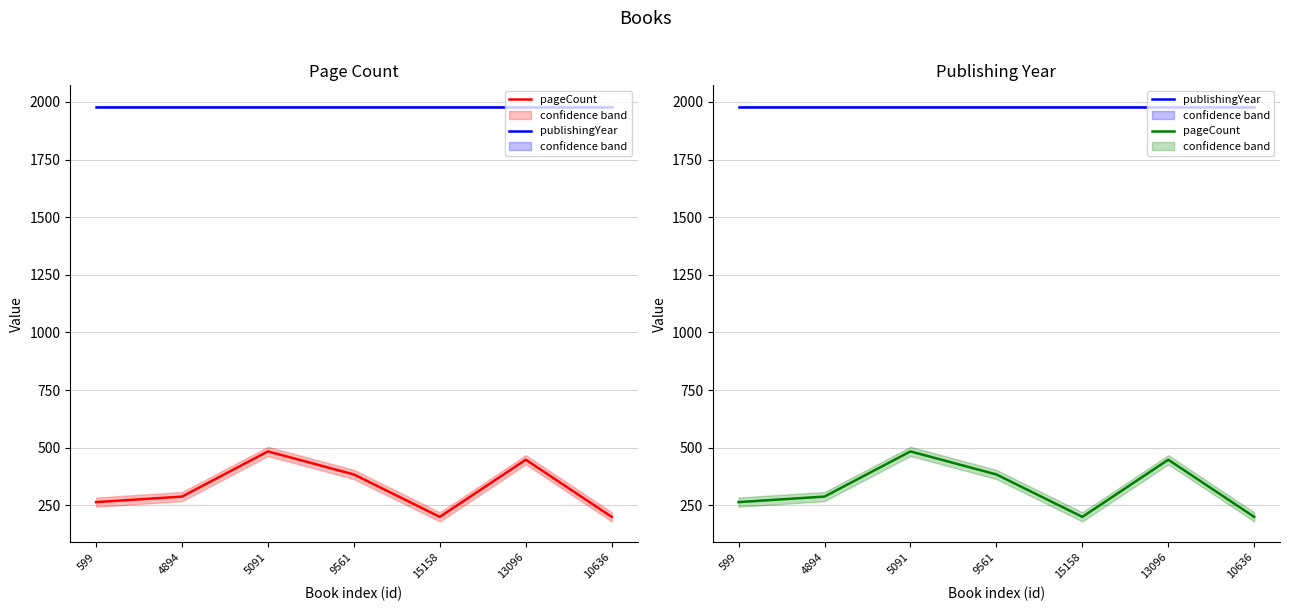

What is the difference between the highest and lowest values at 5091?

1496